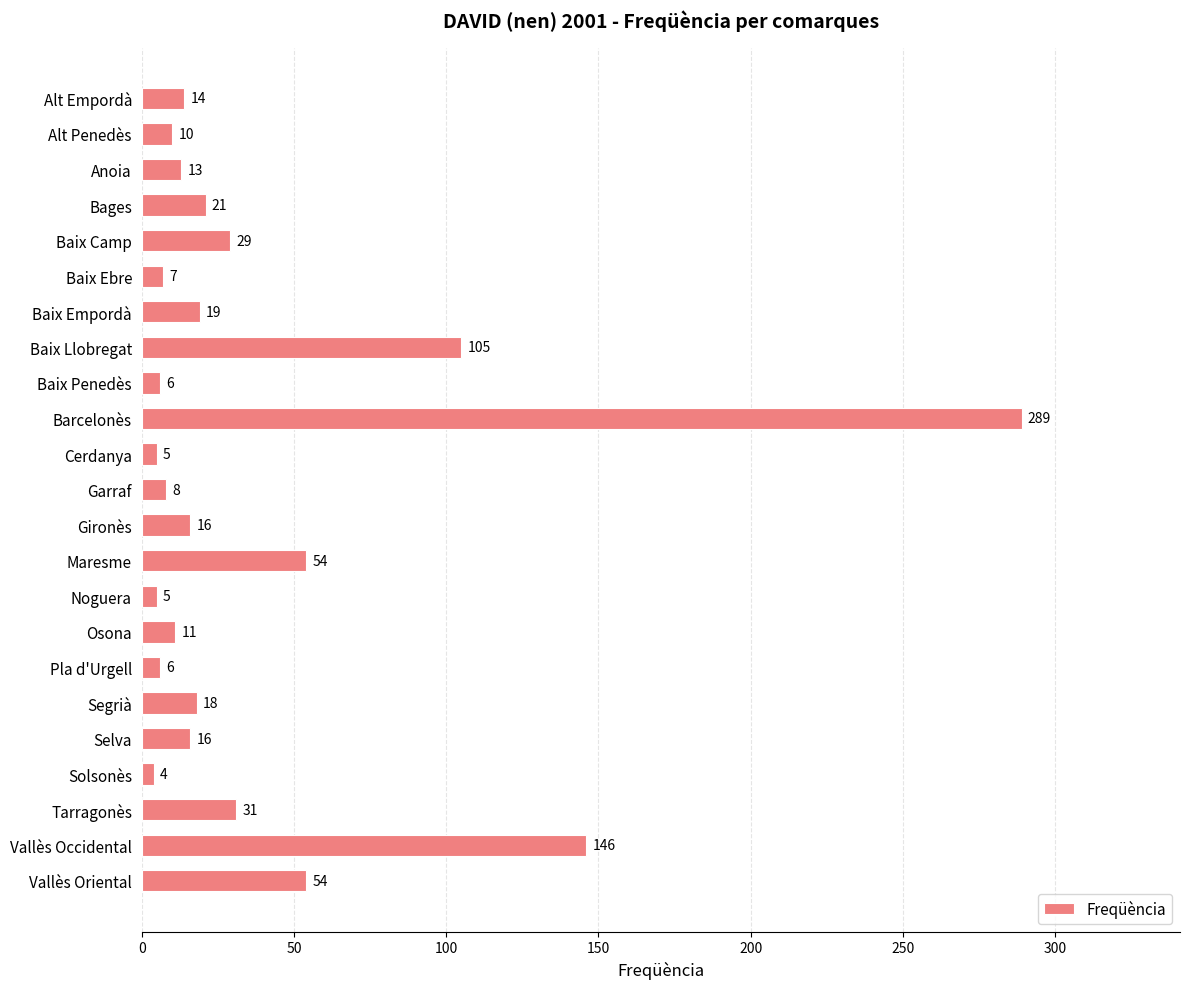

The chart shows a value of 16 at Gironès. True or false?

True